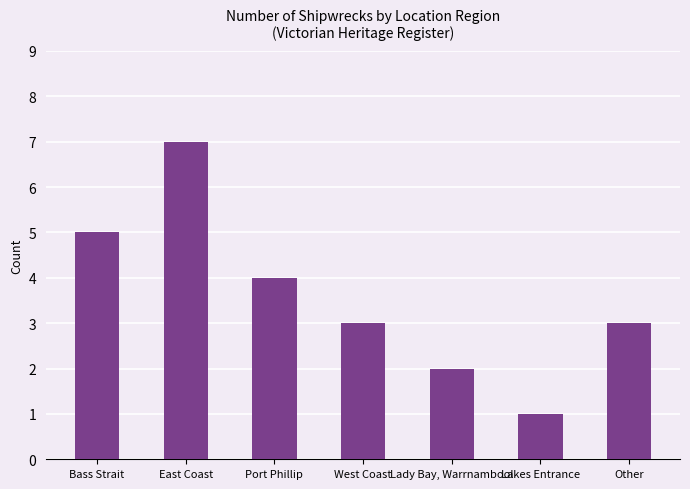

How many series are shown in this chart?

1